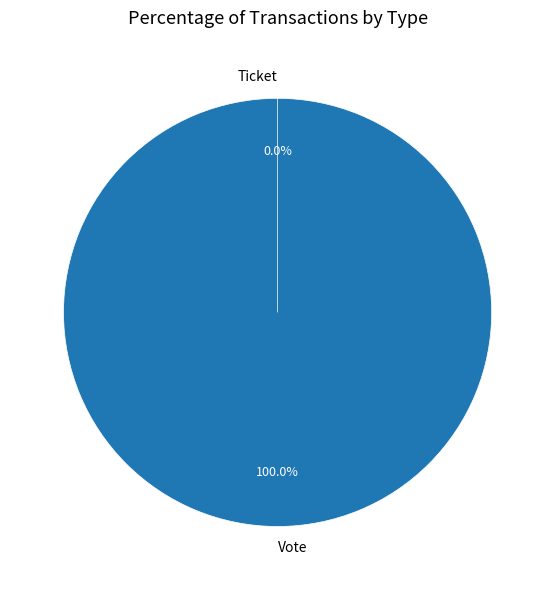

Which slice is the smallest?

Ticket